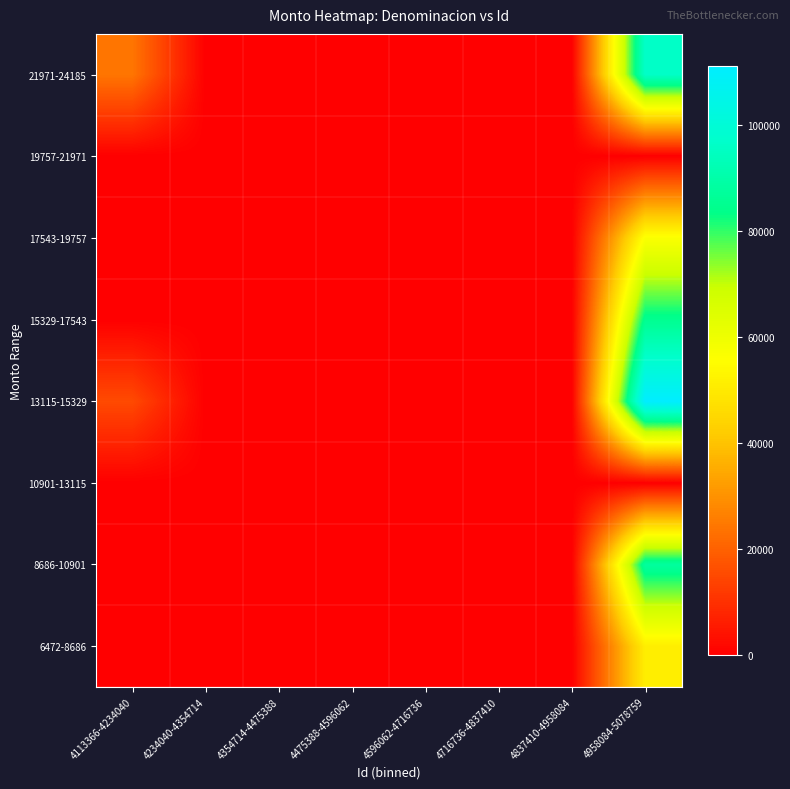

Reading left to right, transcribe all the data shown in this chart.

6472-8686: 4113366-4234040=0.0	4234040-4354714=0.0	4354714-4475388=0.0	4475388-4596062=0.0	4596062-4716736=0.0	4716736-4837410=0.0	4837410-4958084=0.0	4958084-5078759=50998.5
8686-10901: 4113366-4234040=0.0	4234040-4354714=0.0	4354714-4475388=0.0	4475388-4596062=0.0	4596062-4716736=0.0	4716736-4837410=0.0	4837410-4958084=0.0	4958084-5078759=87789.8
10901-13115: 4113366-4234040=0.0	4234040-4354714=0.0	4354714-4475388=0.0	4475388-4596062=0.0	4596062-4716736=0.0	4716736-4837410=0.0	4837410-4958084=0.0	4958084-5078759=0.0
13115-15329: 4113366-4234040=15262.0	4234040-4354714=0.0	4354714-4475388=0.0	4475388-4596062=0.0	4596062-4716736=0.0	4716736-4837410=0.0	4837410-4958084=0.0	4958084-5078759=111133.8
15329-17543: 4113366-4234040=0.0	4234040-4354714=0.0	4354714-4475388=0.0	4475388-4596062=0.0	4596062-4716736=0.0	4716736-4837410=0.0	4837410-4958084=0.0	4958084-5078759=84974.7
17543-19757: 4113366-4234040=0.0	4234040-4354714=0.0	4354714-4475388=0.0	4475388-4596062=0.0	4596062-4716736=0.0	4716736-4837410=0.0	4837410-4958084=0.0	4958084-5078759=56625.1
19757-21971: 4113366-4234040=0.0	4234040-4354714=0.0	4354714-4475388=0.0	4475388-4596062=0.0	4596062-4716736=0.0	4716736-4837410=0.0	4837410-4958084=0.0	4958084-5078759=0.0
21971-24185: 4113366-4234040=24185.7	4234040-4354714=0.0	4354714-4475388=0.0	4475388-4596062=0.0	4596062-4716736=0.0	4716736-4837410=0.0	4837410-4958084=0.0	4958084-5078759=96317.1